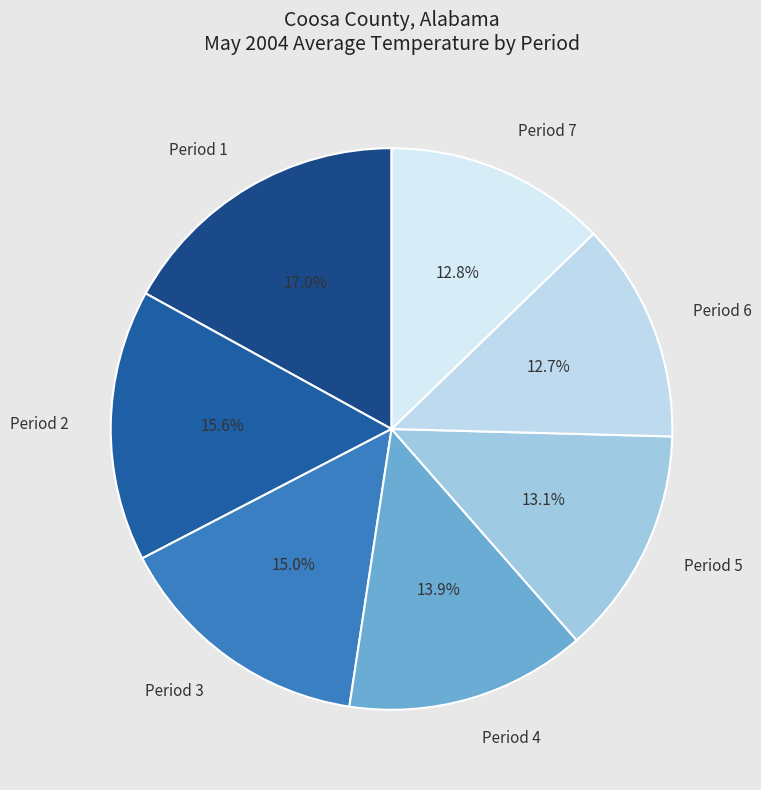

True or false: Period 4 accounts for 14% of the total.

True